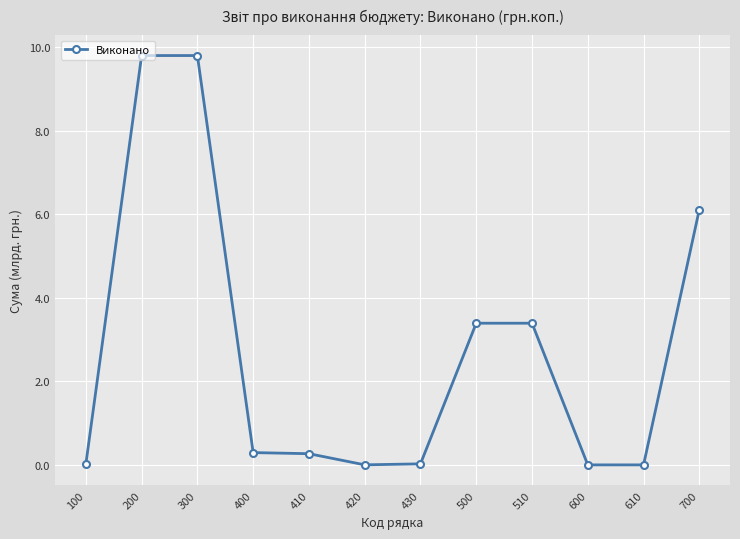

What is the sum of all values?

33.1